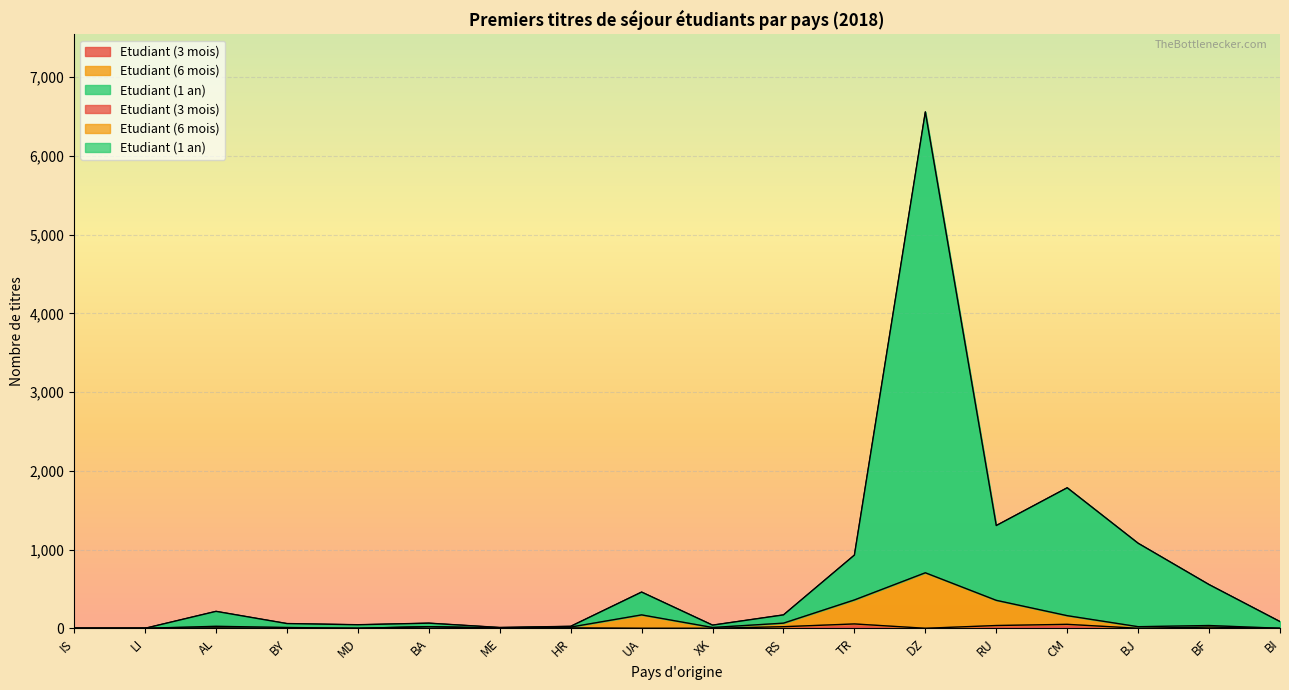

In Etudiant (1 an), how many points are lower than both neighbors (excluding endpoints)?

4